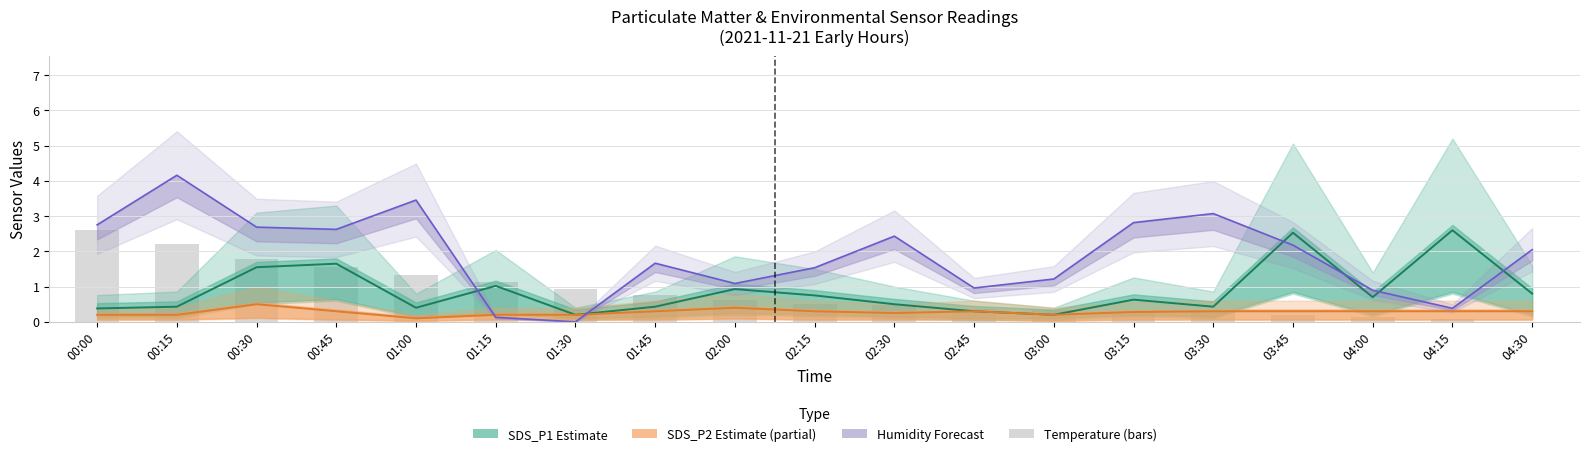

Which category has the lowest value across all series?

04:30